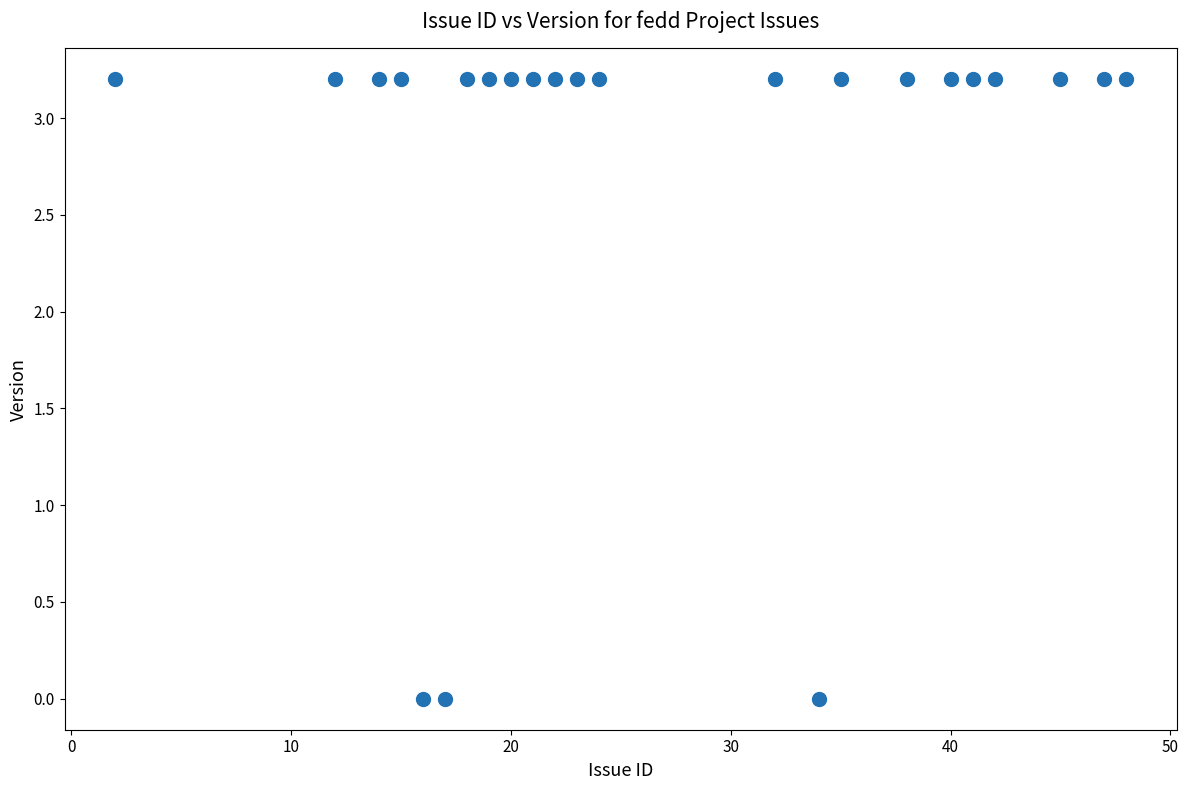

List the coordinates of all points as (X, Y) pairs, reading left to right.

(2.0, 3.2)  (12.0, 3.2)  (14.0, 3.2)  (15.0, 3.2)  (16.0, 0.0)  (17.0, 0.0)  (18.0, 3.2)  (19.0, 3.2)  (20.0, 3.2)  (21.0, 3.2)  (22.0, 3.2)  (23.0, 3.2)  (24.0, 3.2)  (32.0, 3.2)  (34.0, 0.0)  (35.0, 3.2)  (38.0, 3.2)  (40.0, 3.2)  (41.0, 3.2)  (42.0, 3.2)  (45.0, 3.2)  (47.0, 3.2)  (48.0, 3.2)